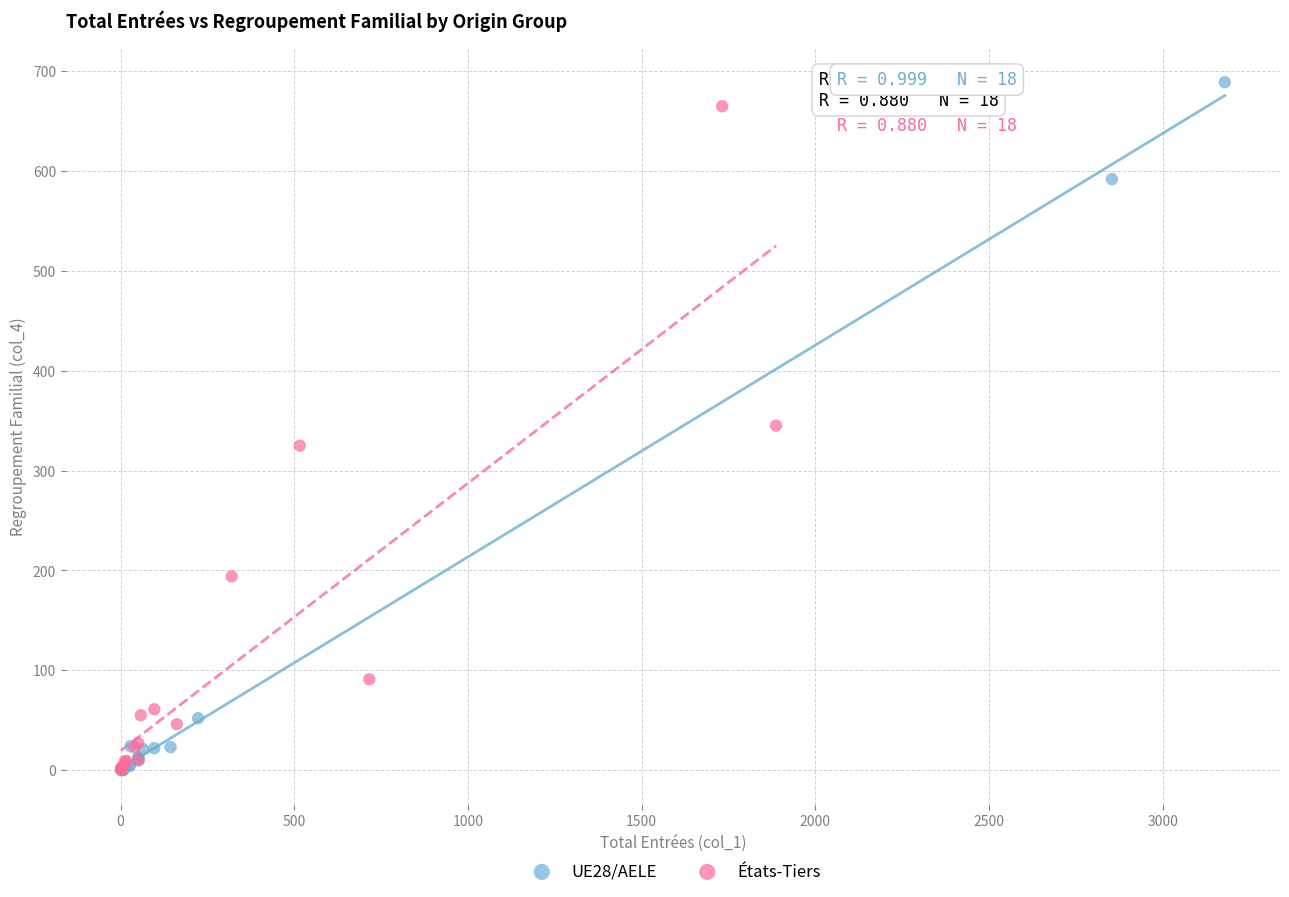

Which series contains the highest Y value?

UE28/AELE